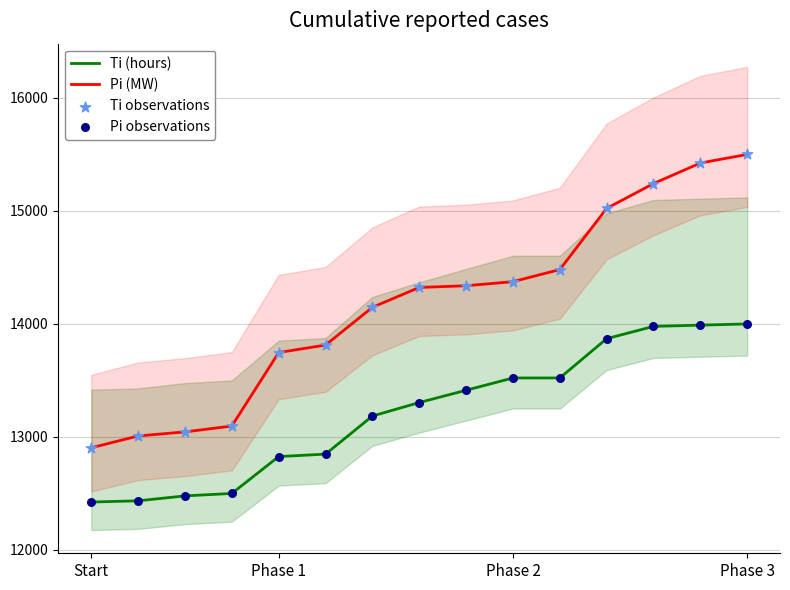

Which series has the largest total across all categories?

Pi (MW)